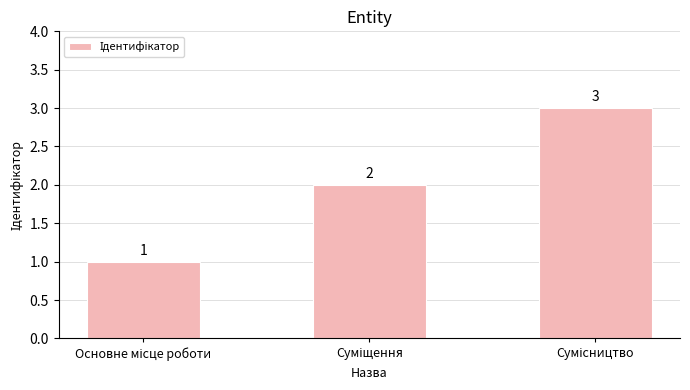

How many distinct data groups are displayed?

1